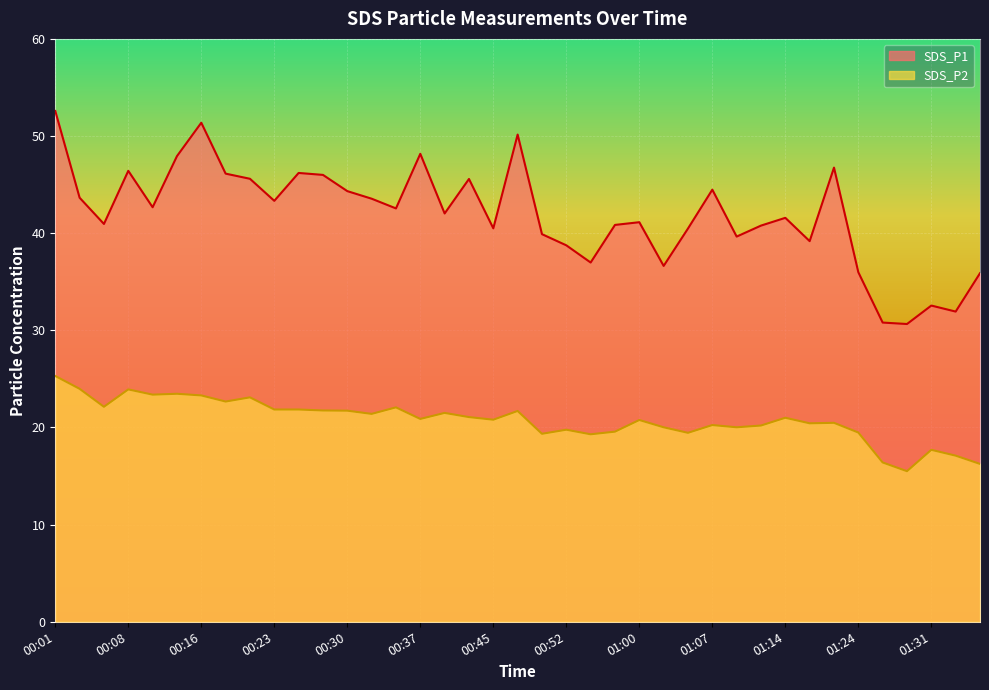

What is the sum of the SDS_P1 values at 00:33 and 01:17?

82.7